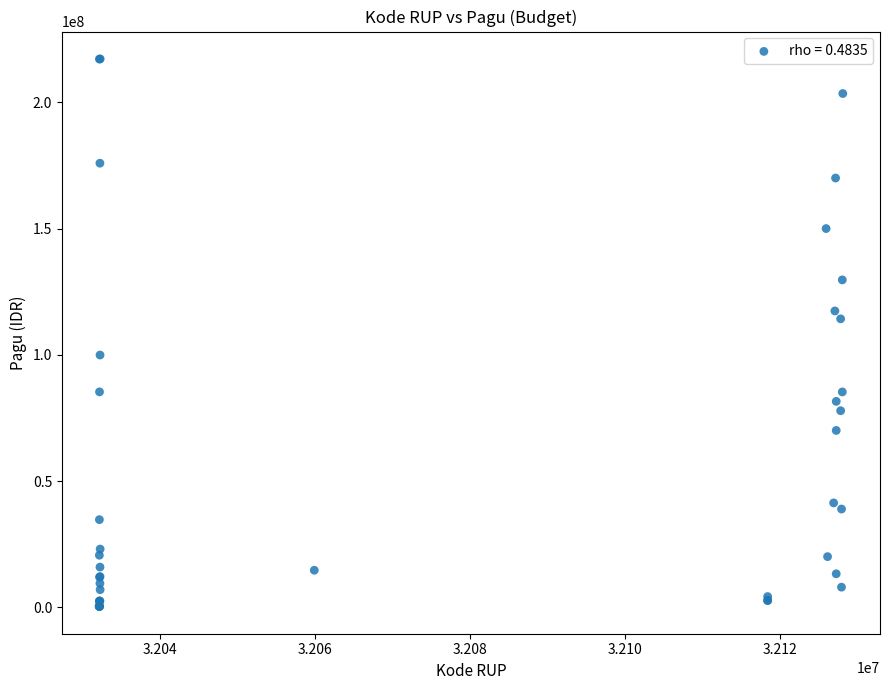

What Y value in the scatter plot is closest to 108830000?

114296000